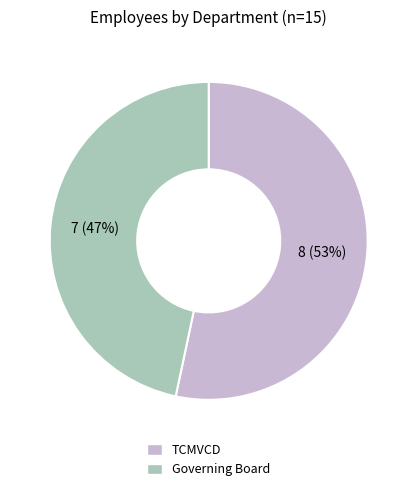

Does any single category account for the majority?

Yes